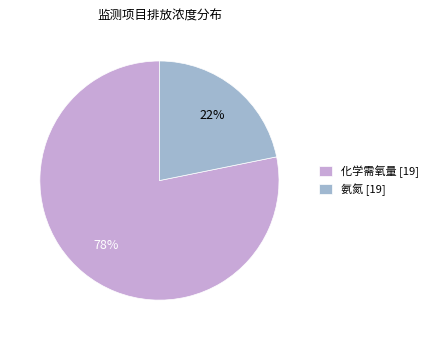

True or false: 化学需氧量 [19] accounts for 78% of the total.

True